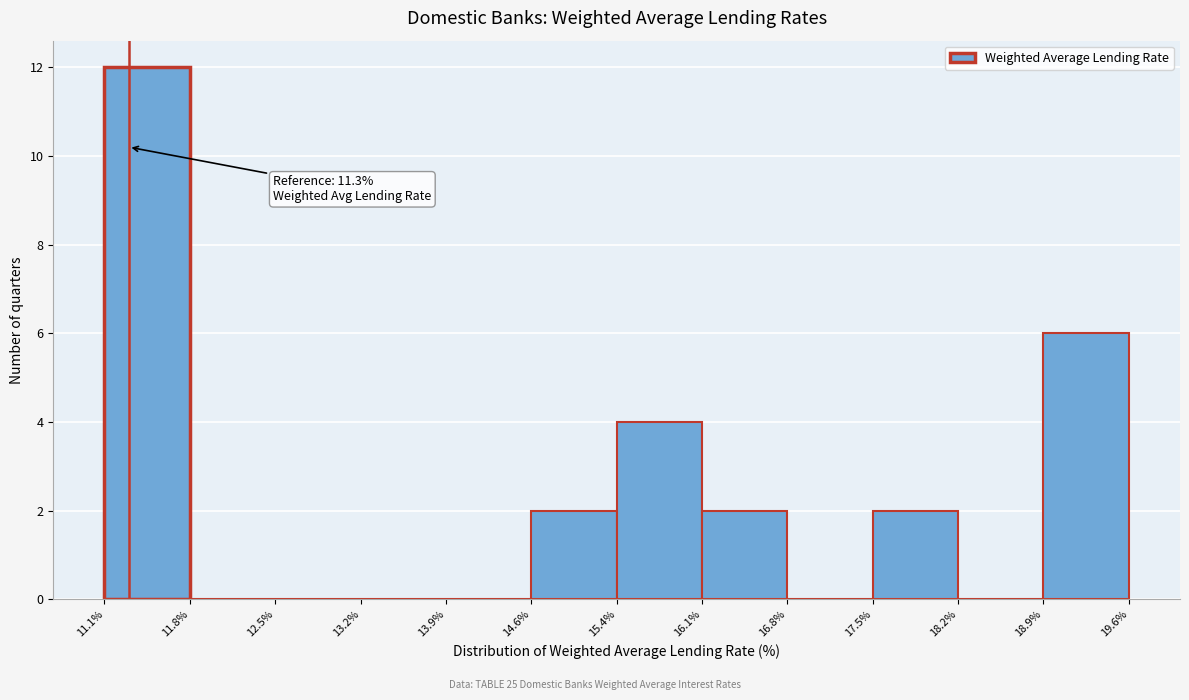

Which range on the x-axis has the tallest bar?

11.1% to 11.8%